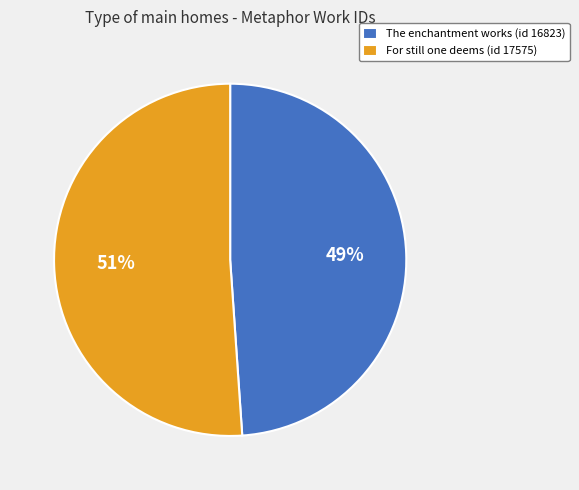

To the nearest percent, what portion does For still one deems represent?

51%